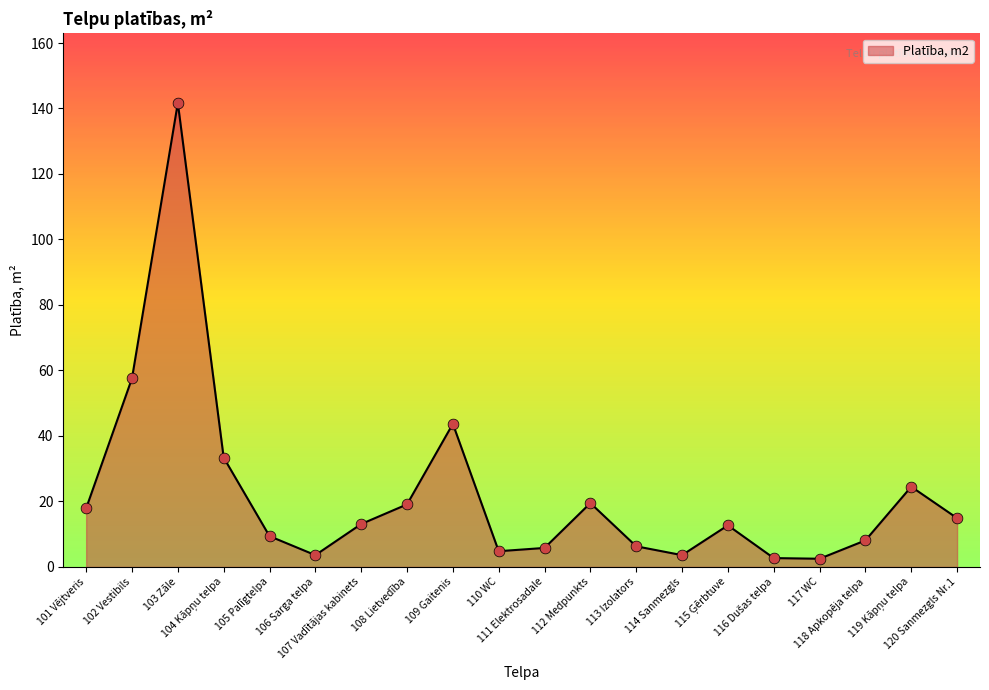

Between 101 Vējtveris and 109 Gaitenis, which is larger?

109 Gaitenis